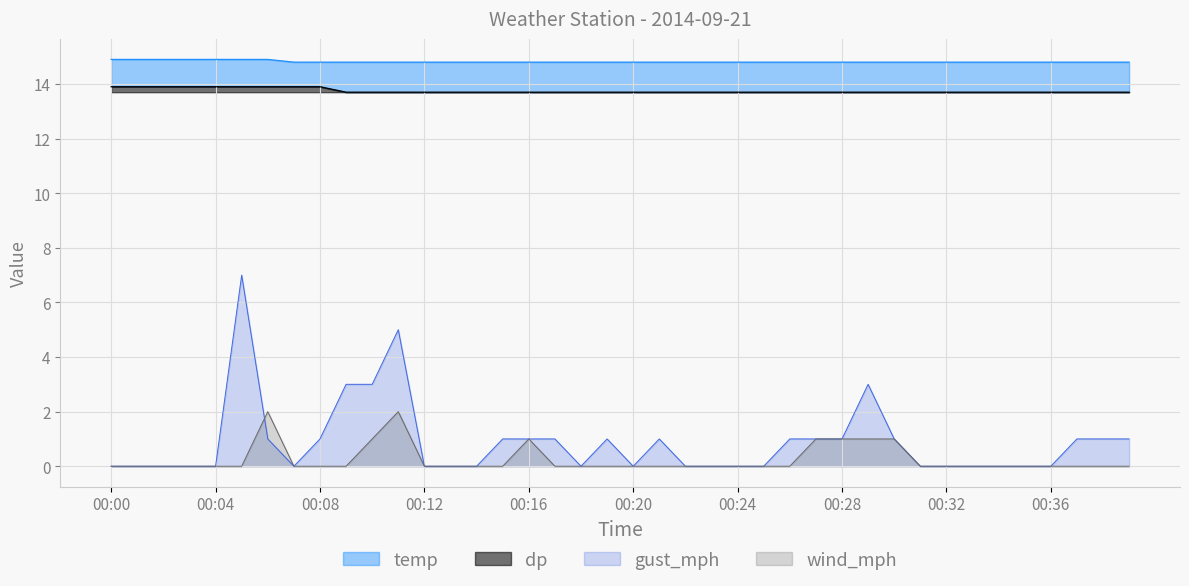

Reading left to right, extract all data points from this chart.

temp: 14.9	14.9	14.9	14.9	14.9	14.9	14.9	14.8	14.8	14.8	14.8	14.8	14.8	14.8	14.8	14.8	14.8	14.8	14.8	14.8	14.8	14.8	14.8	14.8	14.8	14.8	14.8	14.8	14.8	14.8	14.8	14.8	14.8	14.8	14.8	14.8	14.8	14.8	14.8	14.8
dp: 13.9	13.9	13.9	13.9	13.9	13.9	13.9	13.9	13.9	13.7	13.7	13.7	13.7	13.7	13.7	13.7	13.7	13.7	13.7	13.7	13.7	13.7	13.7	13.7	13.7	13.7	13.7	13.7	13.7	13.7	13.7	13.7	13.7	13.7	13.7	13.7	13.7	13.7	13.7	13.7
wind_mph: 0.0	0.0	0.0	0.0	0.0	0.0	2.0	0.0	0.0	0.0	1.0	2.0	0.0	0.0	0.0	0.0	1.0	0.0	0.0	0.0	0.0	0.0	0.0	0.0	0.0	0.0	0.0	1.0	1.0	1.0	1.0	0.0	0.0	0.0	0.0	0.0	0.0	0.0	0.0	0.0
gust_mph: 0.0	0.0	0.0	0.0	0.0	7.0	1.0	0.0	1.0	3.0	3.0	5.0	0.0	0.0	0.0	1.0	1.0	1.0	0.0	1.0	0.0	1.0	0.0	0.0	0.0	0.0	1.0	1.0	1.0	3.0	1.0	0.0	0.0	0.0	0.0	0.0	0.0	1.0	1.0	1.0